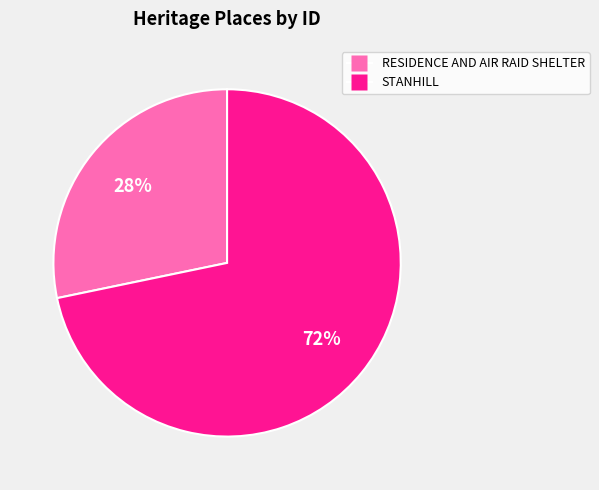

Is it true that RESIDENCE AND AIR RAID SHELTER is 18% of the pie?

False